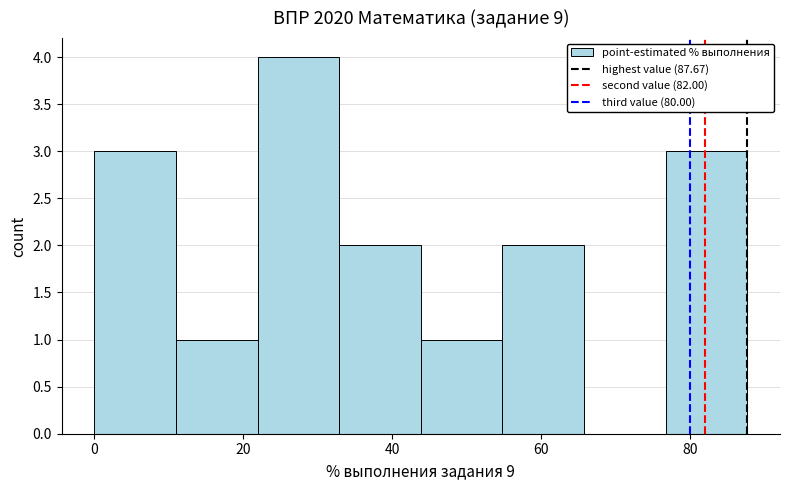

How tall is the bar that spans 22 to 32 on the x-axis? Neither the bar edges nor the heights are printed on the chart, so give them approximately, as read against the axes.

4